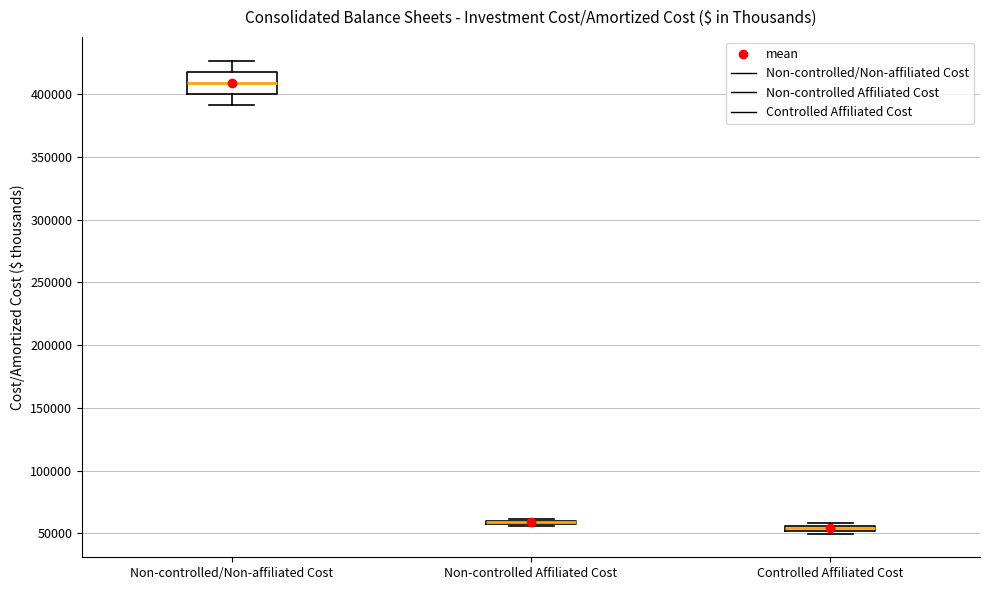

Which box is the tallest, from its lower edge to its upper edge?

Non-controlled/Non-affiliated Cost